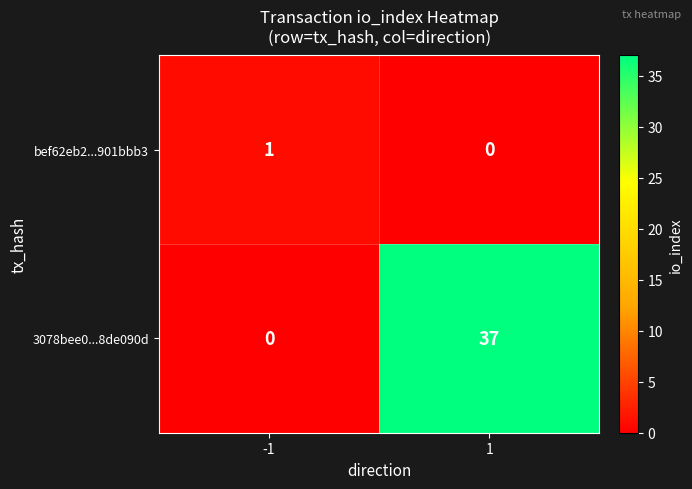

The value of 3078bee0...8de090d at -1 is 0. True or false?

True